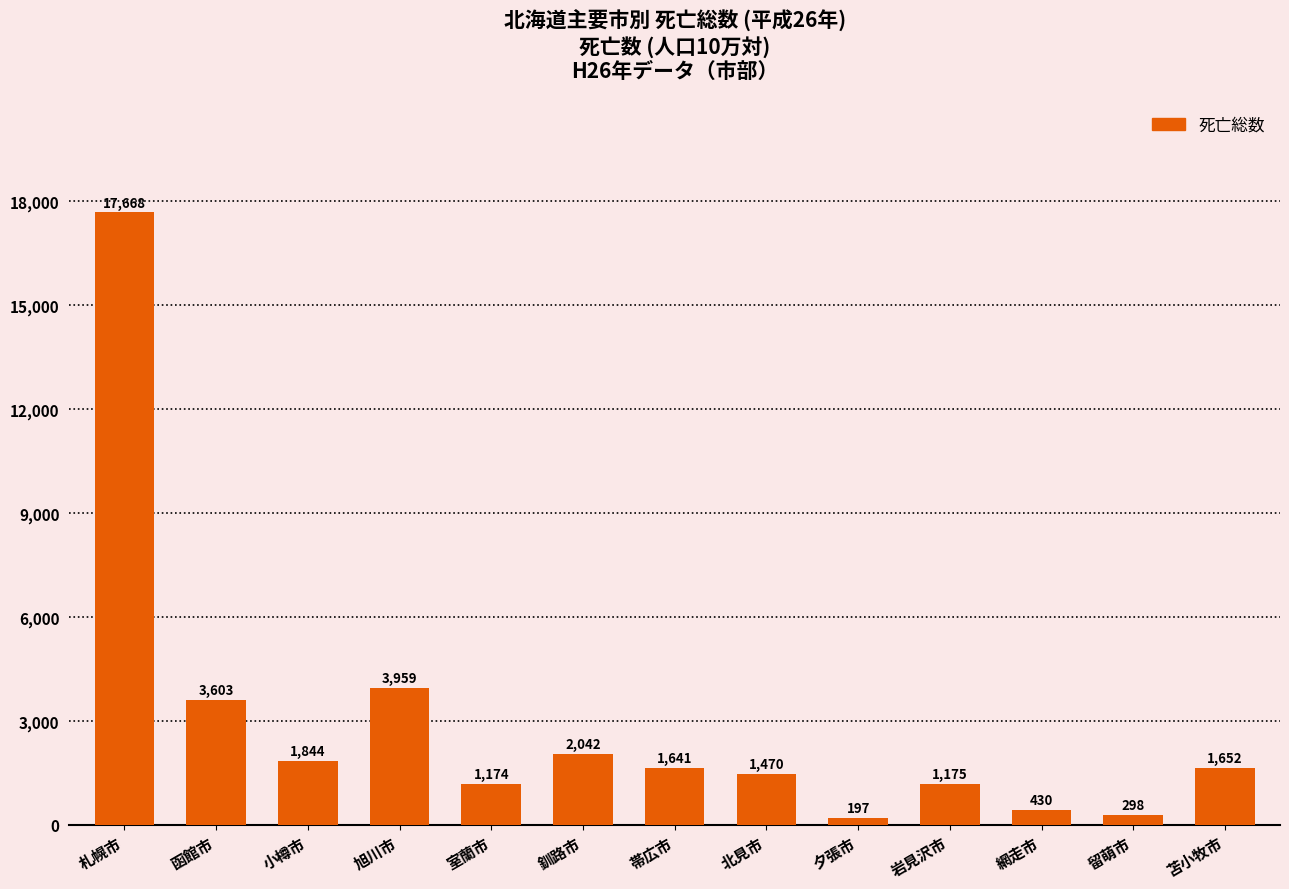

Approximately how many times larger is the value at 苫小牧市 compared to 旭川市?

0.4